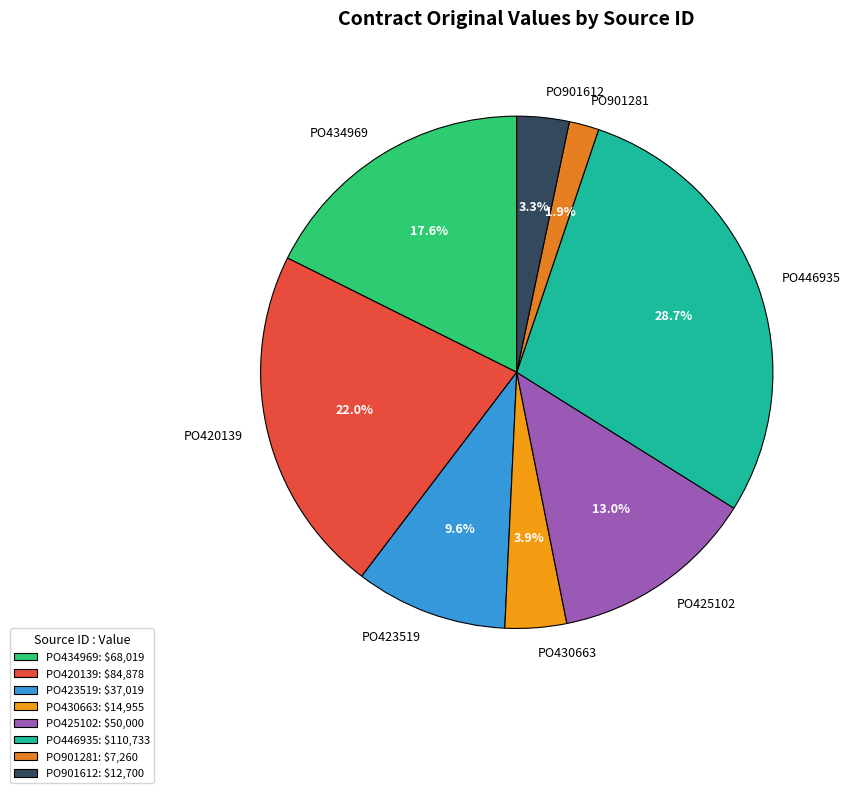

Does any single category account for the majority?

No